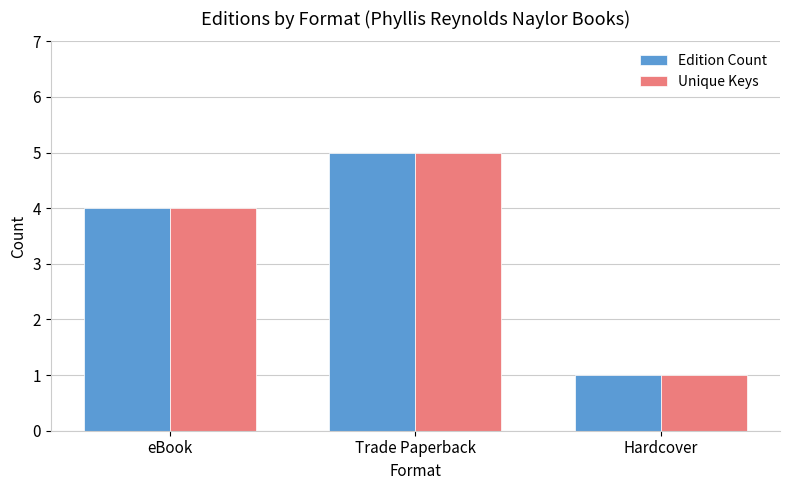

At which category is the sum across all series the highest?

Trade Paperback